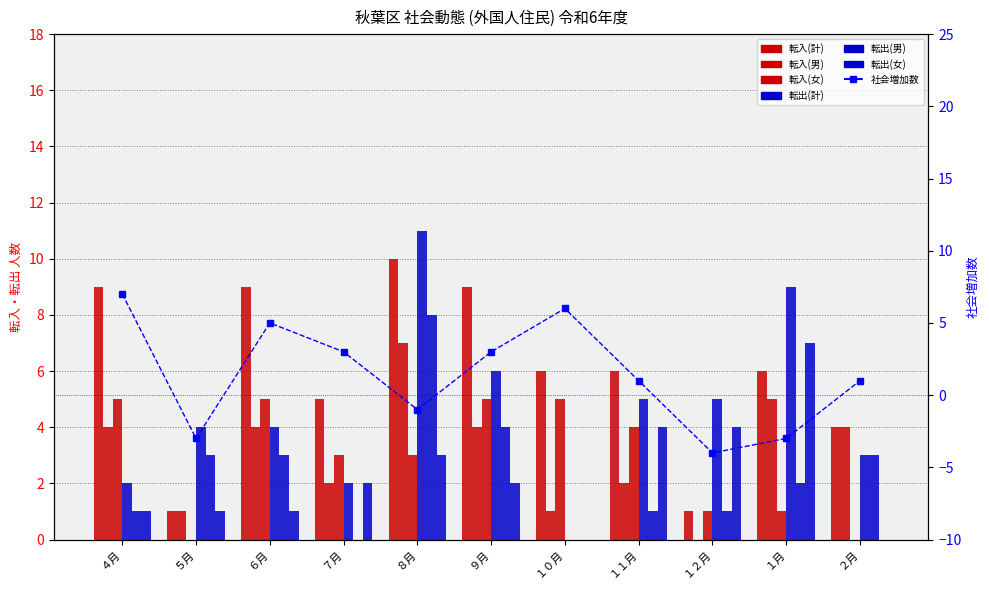

What is the value of the 転出(計) bar at the 8th from the left?

5